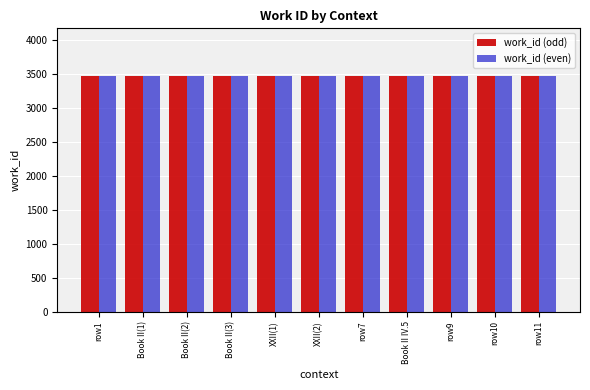

How many work_id (odd) values are between 3476 and 3477?

10